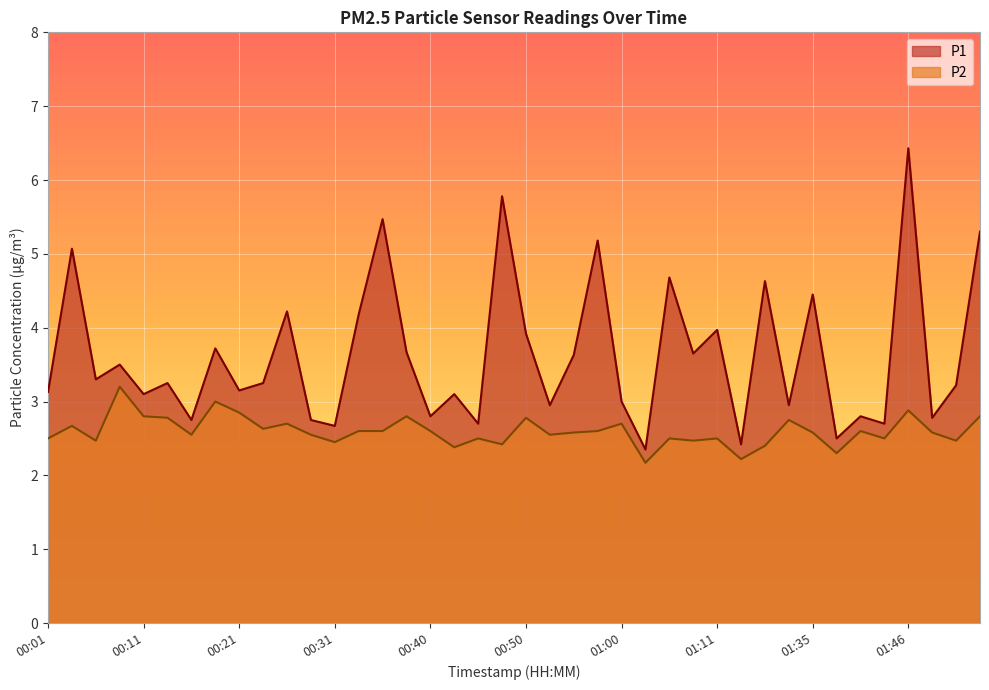

The P2 series shows 3.2 at 00:09. True or false?

True